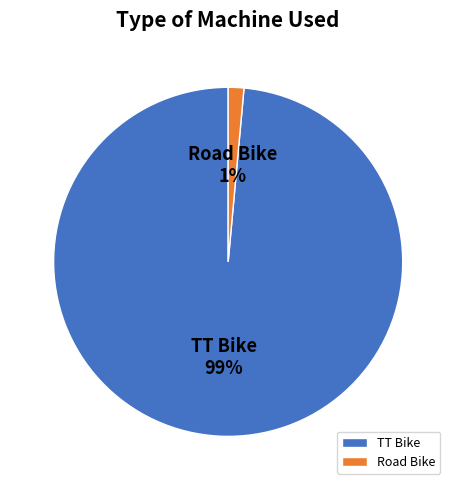

Do Road Bike and TT Bike together represent more than half of the pie?

Yes